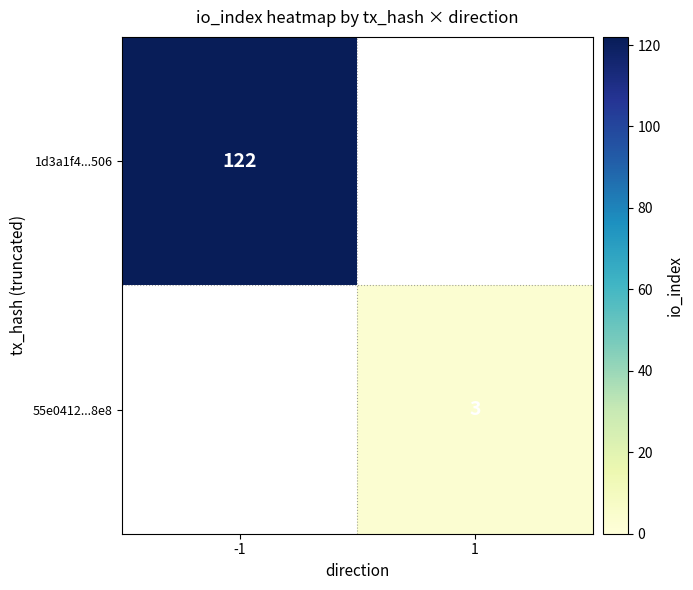

Is it true that 1d3a1f4...506 equals 207 at -1?

False